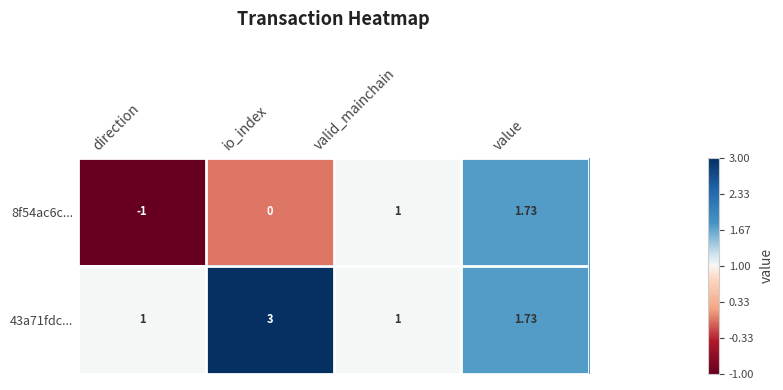

At which category is the sum across all series the highest?

value